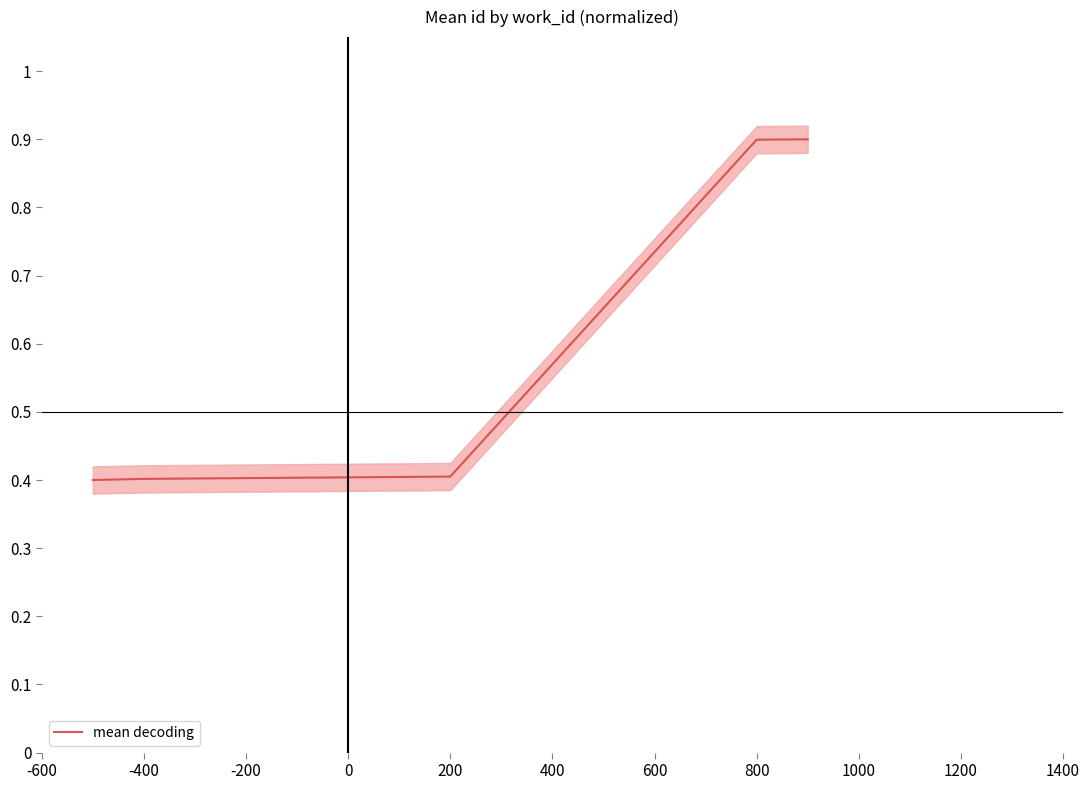

How many lines are shown in the chart?

1